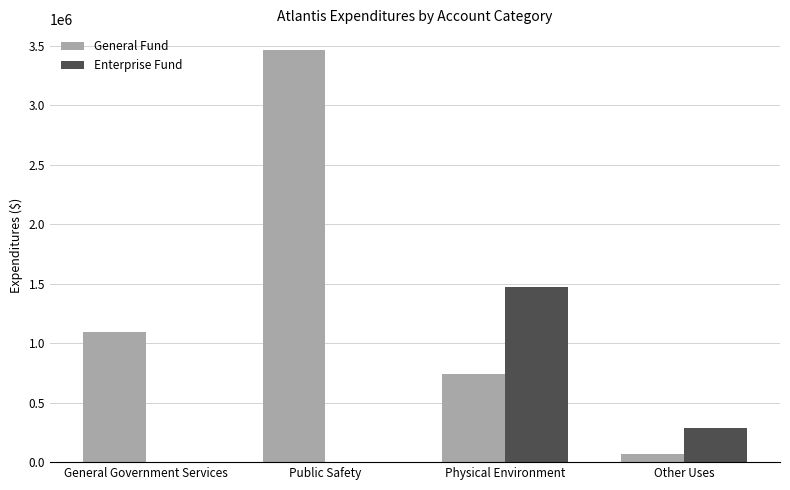

What is the greatest value displayed?

3462994